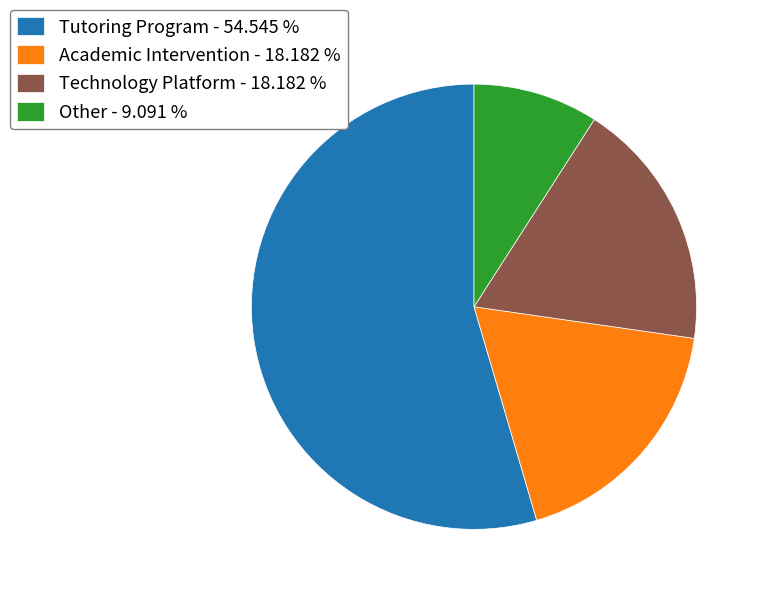

Is the sum of Technology Platform and Other greater than half?

No